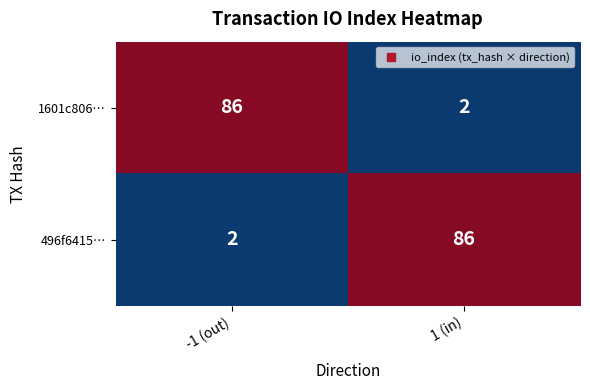

At how many categories does at least one series exceed 77?

2